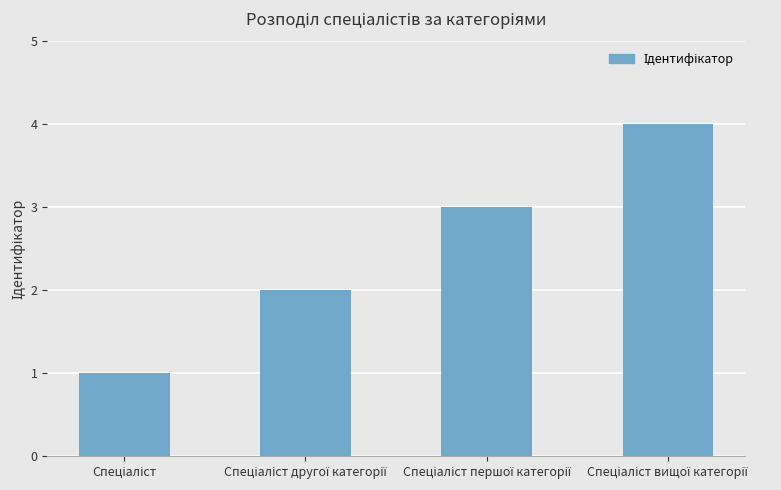

How many data points are less than 3?

2